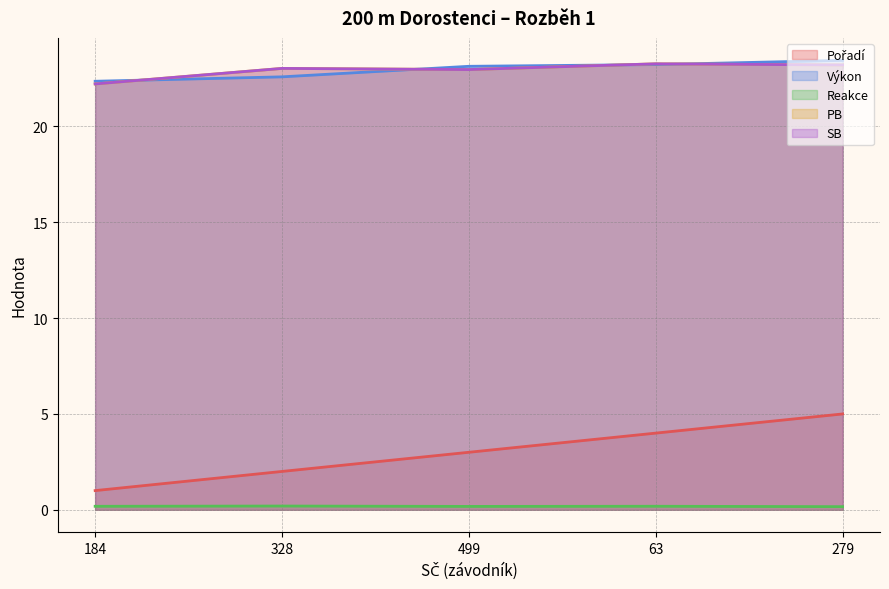

True or false: Pořadí has more than 0 points higher than both neighbors.

False